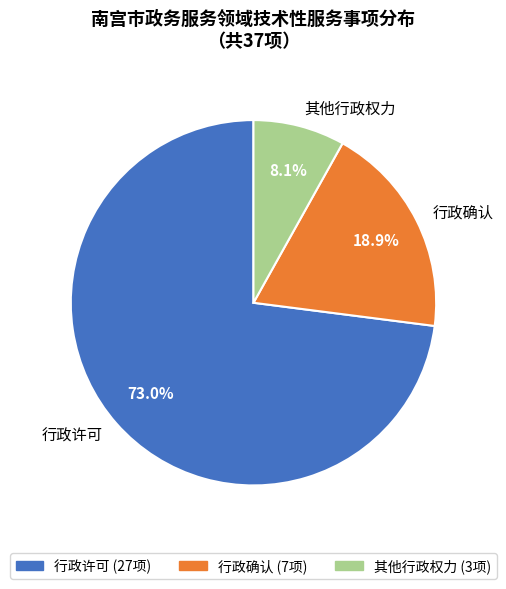

Is it true that 行政许可 is 78% of the pie?

False